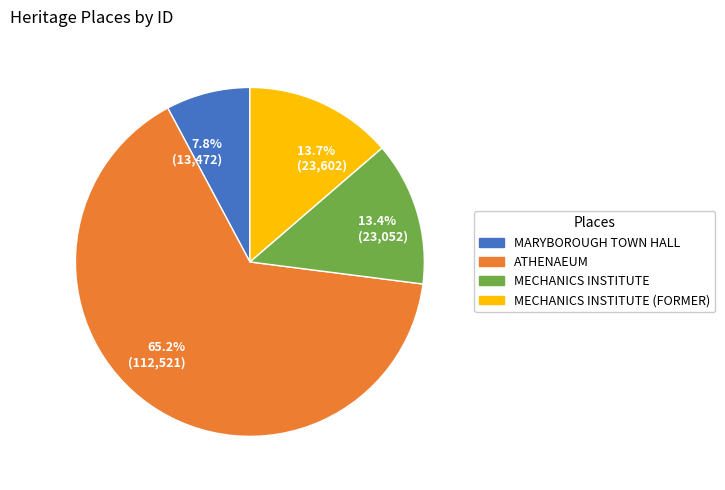

Combined, what portion of the pie is 13.4% (23,052) and 65.2% (112,521)?

78.5%